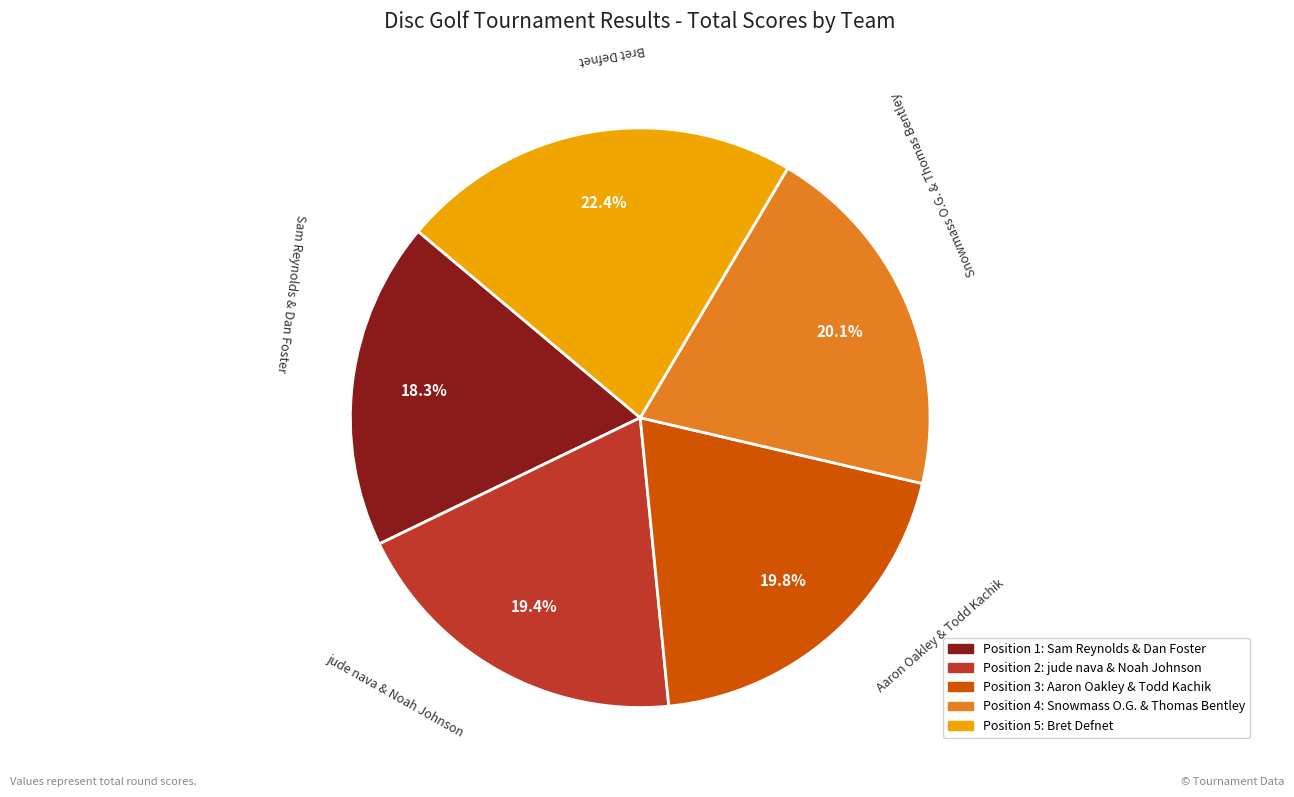

True or false: Snowmass O.G. & Thomas Bentley accounts for 20% of the total.

True